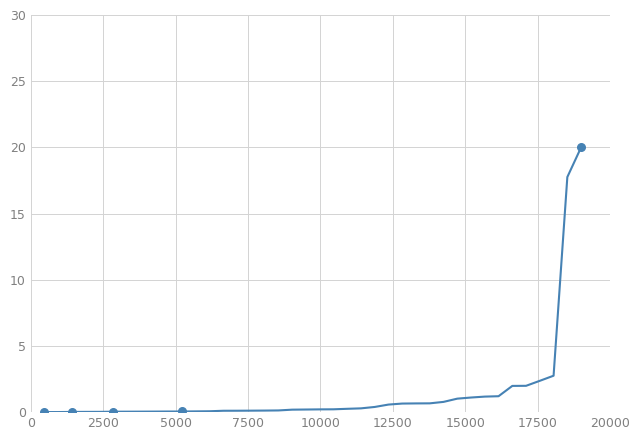

What is the maximum value shown in the chart?

20.0